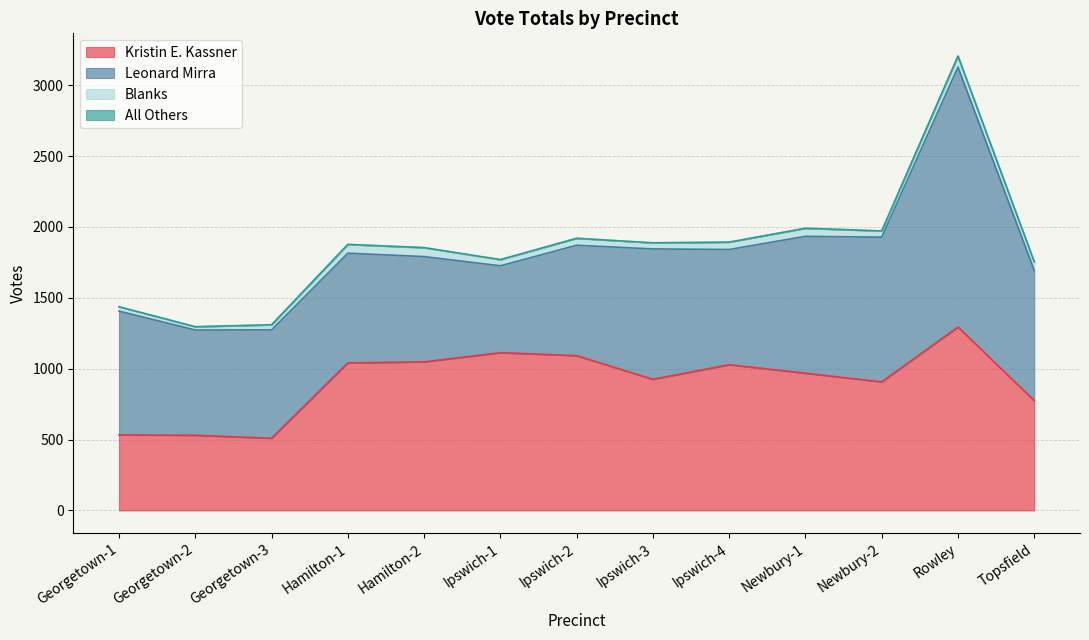

Reading right to left, what are all the values shown in this chart?

Kristin E. Kassner: 775	1294	907	968	1028	925	1092	1113	1048	1041	509	530	533
Leonard Mirra: 918	1834	1021	966	813	920	779	613	743	774	765	743	873
Blanks: 61	78	43	57	52	43	49	42	63	61	35	23	31
All Others: 0	0	1	0	0	0	0	2	0	1	1	0	0